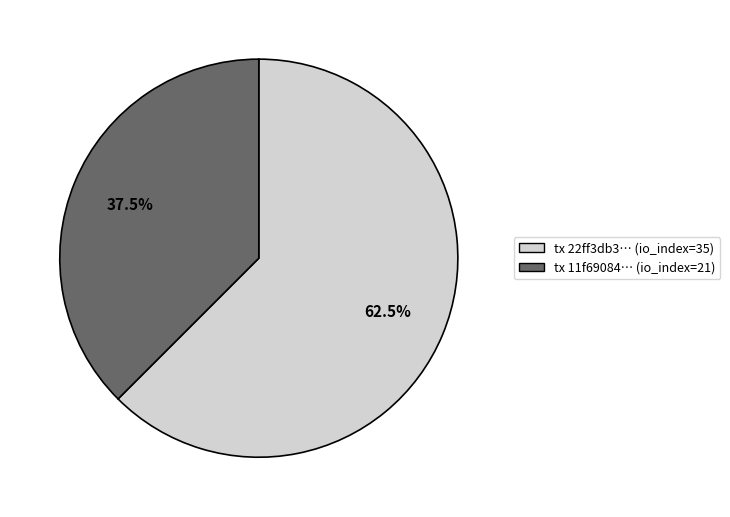

Is there a majority slice in this chart?

Yes